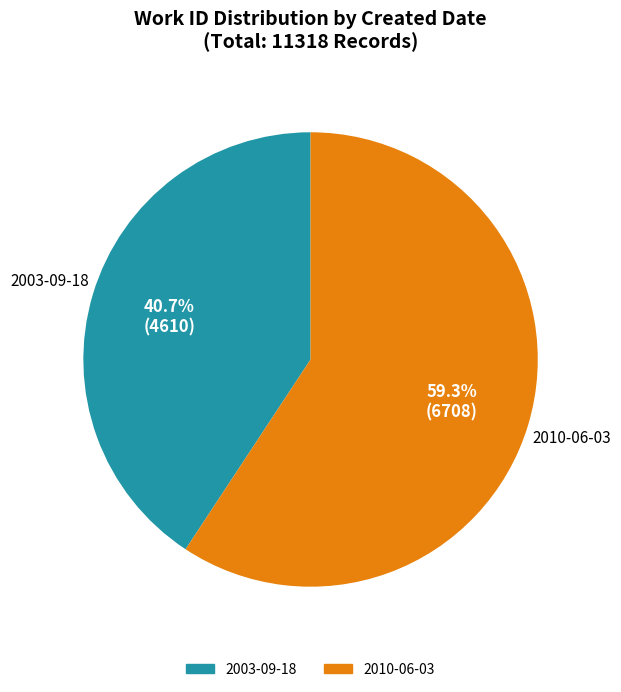

The 2010-06-03 slice represents 67% of the pie. True or false?

False